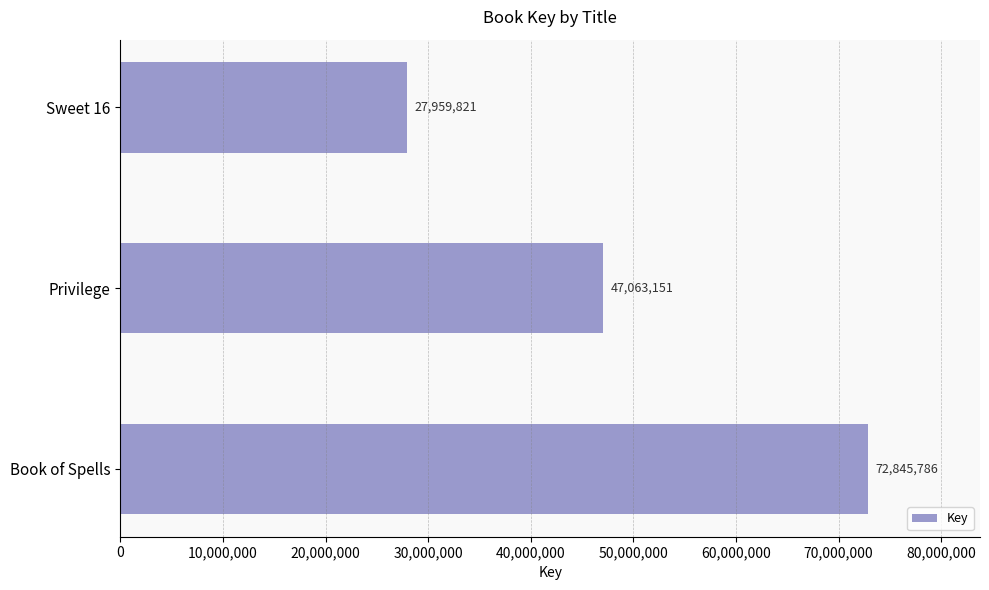

The value at Privilege is 76043263. True or false?

False